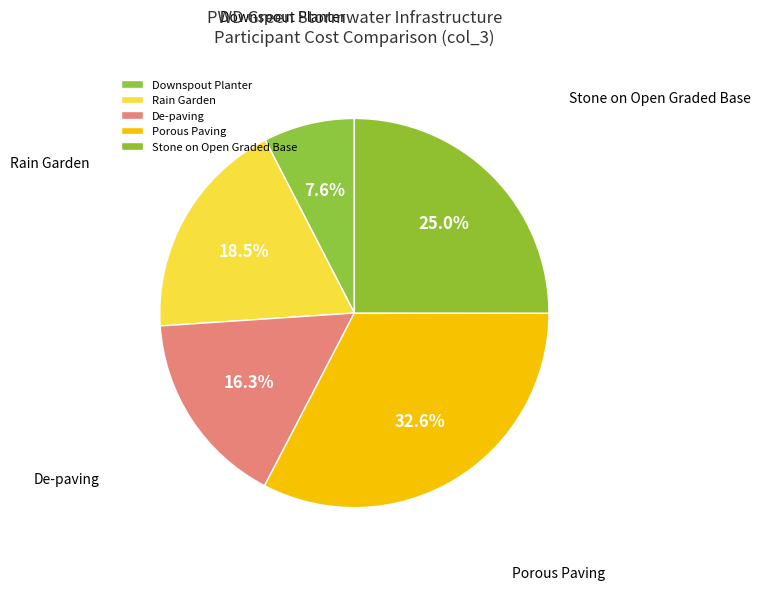

Which category has the biggest portion of the pie?

Porous Paving